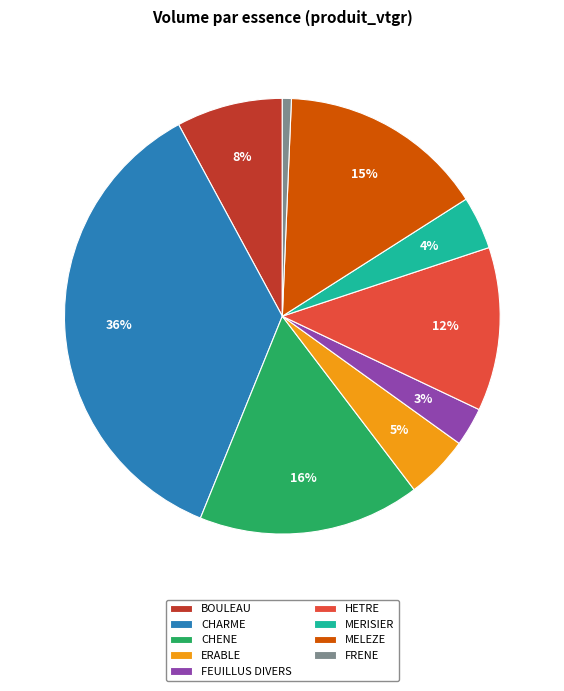

Between MERISIER and ERABLE, which is larger?

ERABLE